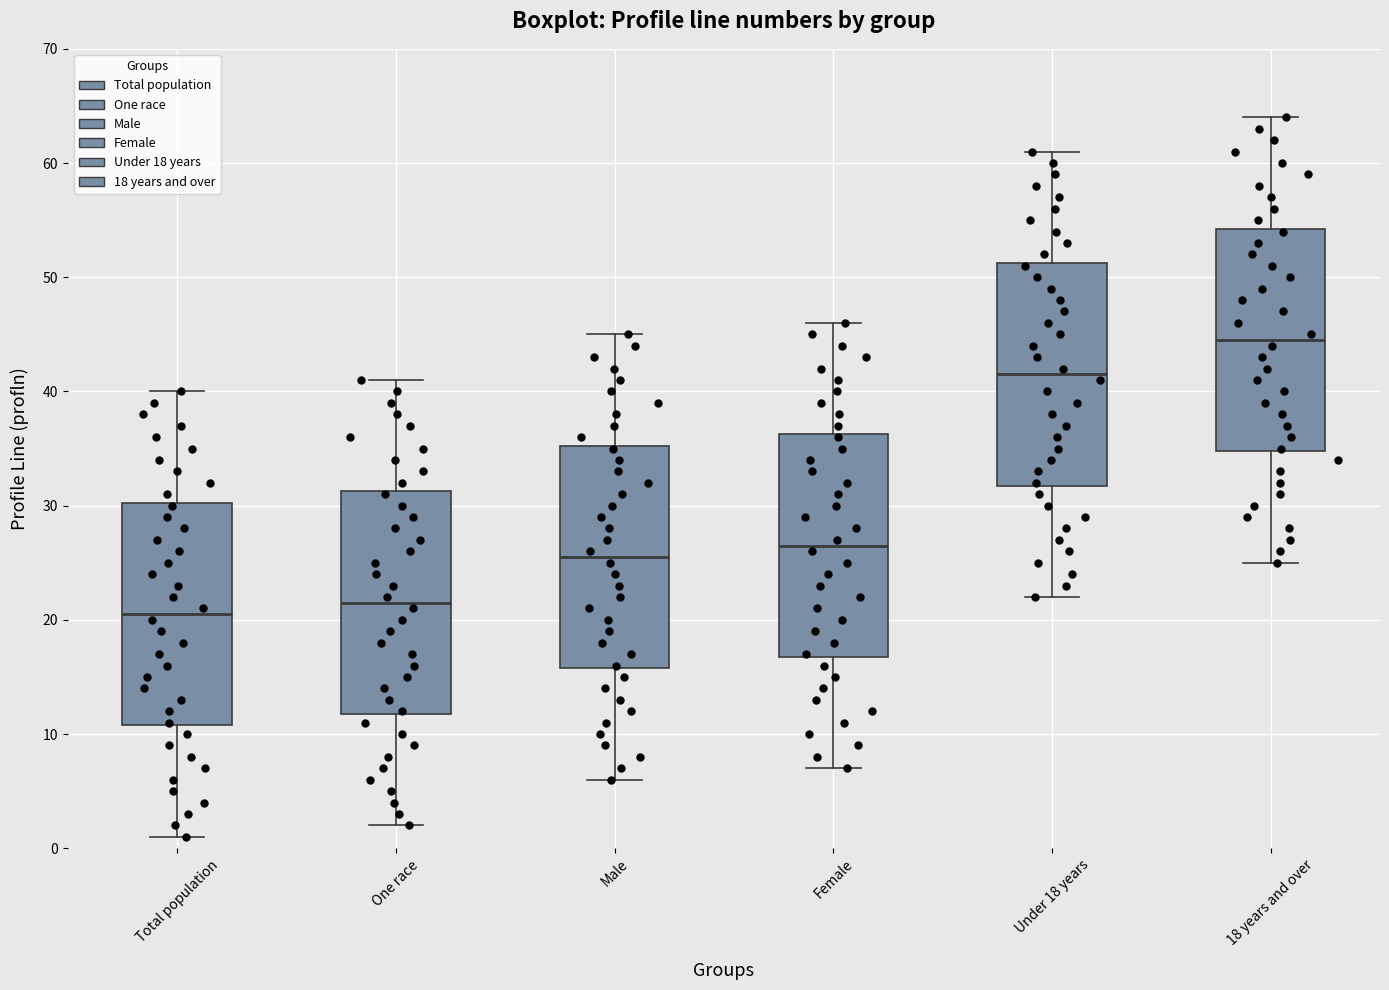

Reading left to right, transcribe this box plot: for each box, give where its median line is, the range the box spans, and where its two whiskers end, as read against the y-axis. The values are not printed on the chart, so give them approximately, as read against the axis.

Total population: median 21, box 11 to 30, whiskers 1 to 40
One race: median 22, box 12 to 31, whiskers 2 to 41
Male: median 26, box 16 to 35, whiskers 6 to 45
Female: median 27, box 17 to 36, whiskers 7 to 46
Under 18 years: median 42, box 32 to 51, whiskers 22 to 61
18 years and over: median 45, box 35 to 54, whiskers 25 to 64